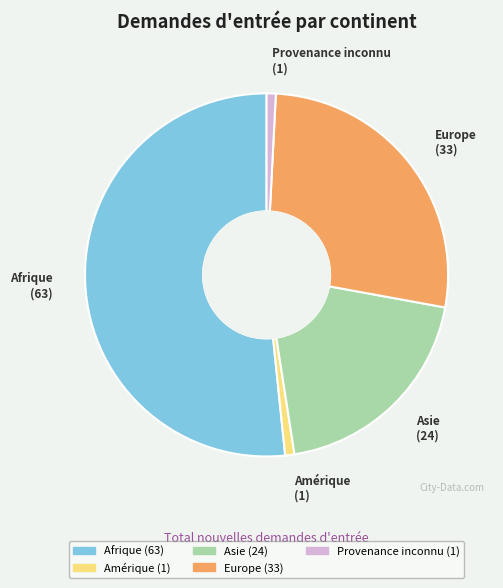

Does Afrique account for over 50% of the chart?

Yes